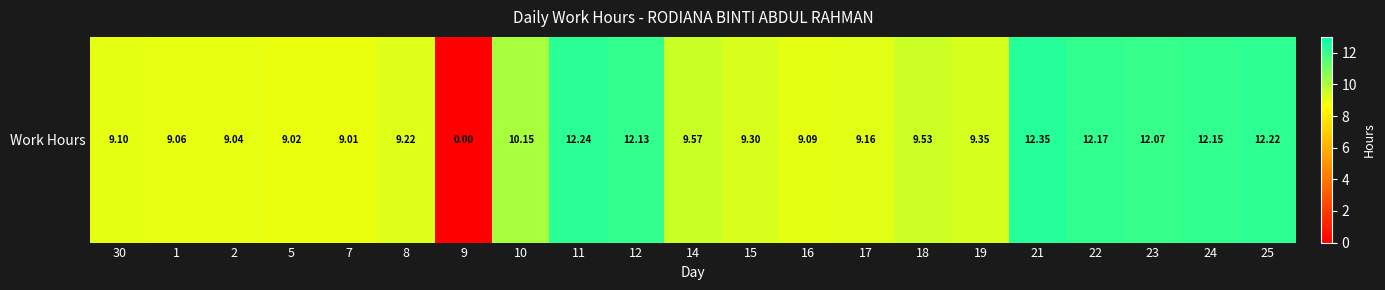

At which label is the value closest to 6?

7